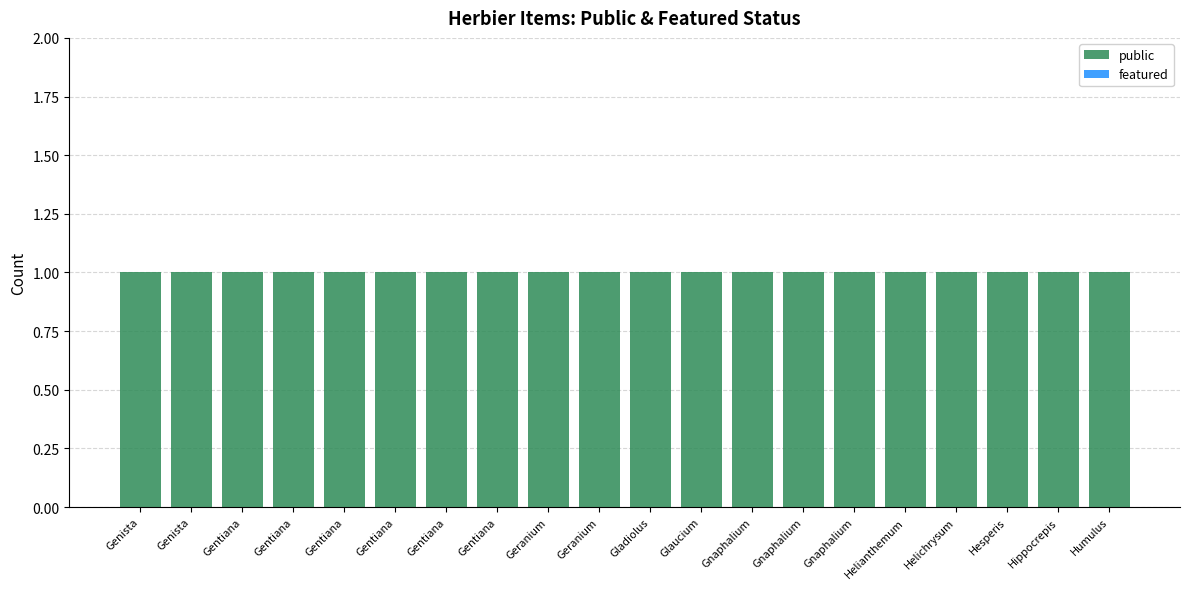

Is it true that public equals 1 at Gentiana?

False